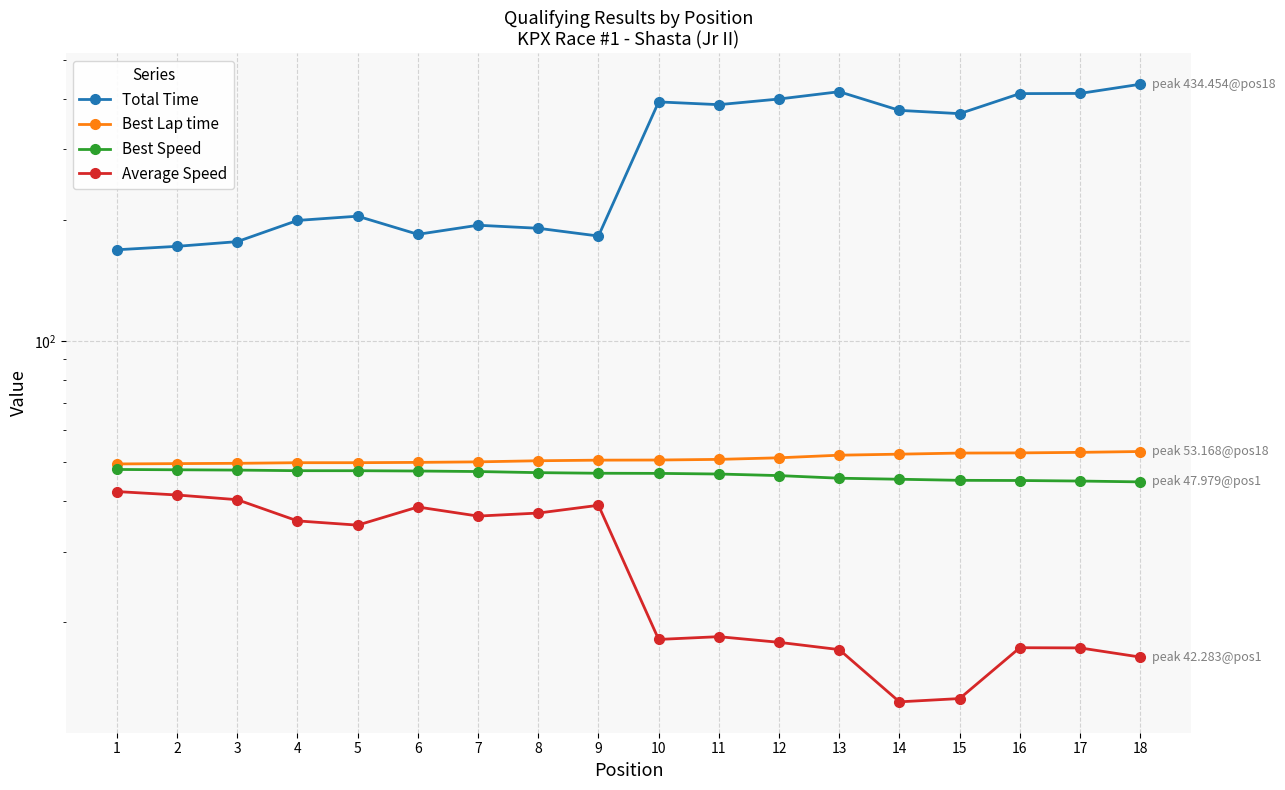

At which label is Total Time closest to 301?

15